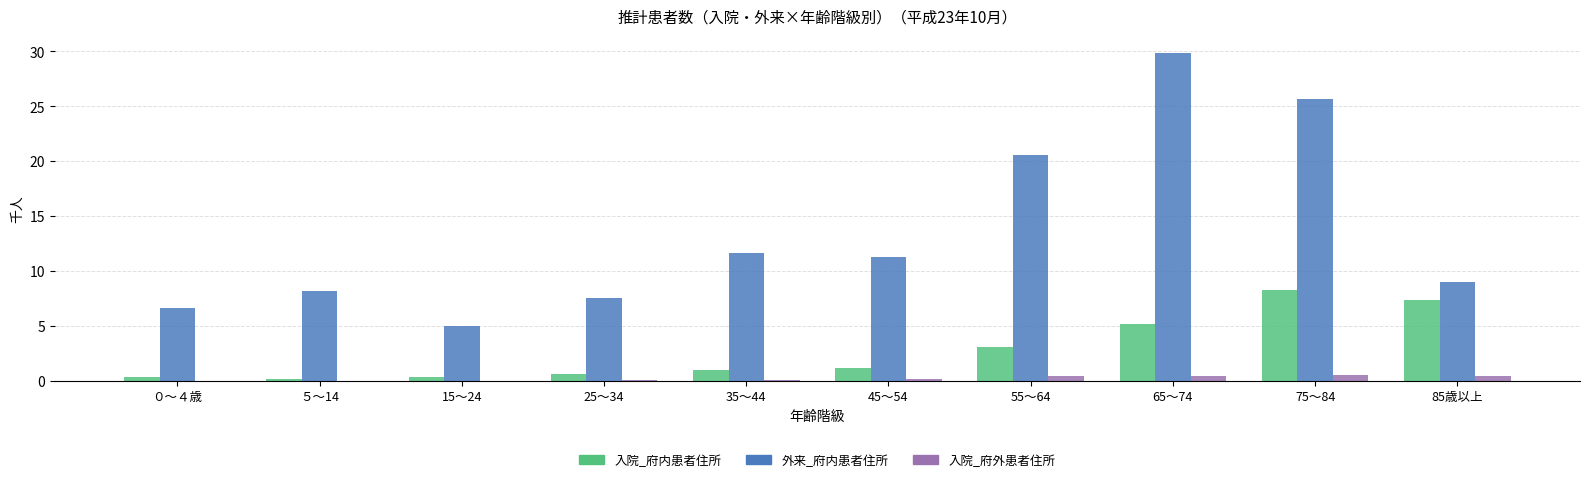

What is the sum of the 入院_府外患者住所 values at 65～74 and 25～34?

0.5